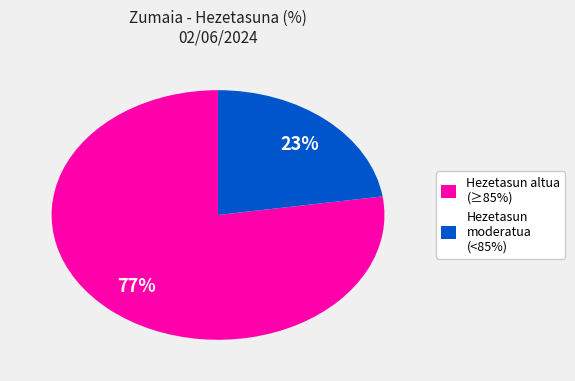

Which category has the biggest portion of the pie?

Hezetasun altua (≥85%)